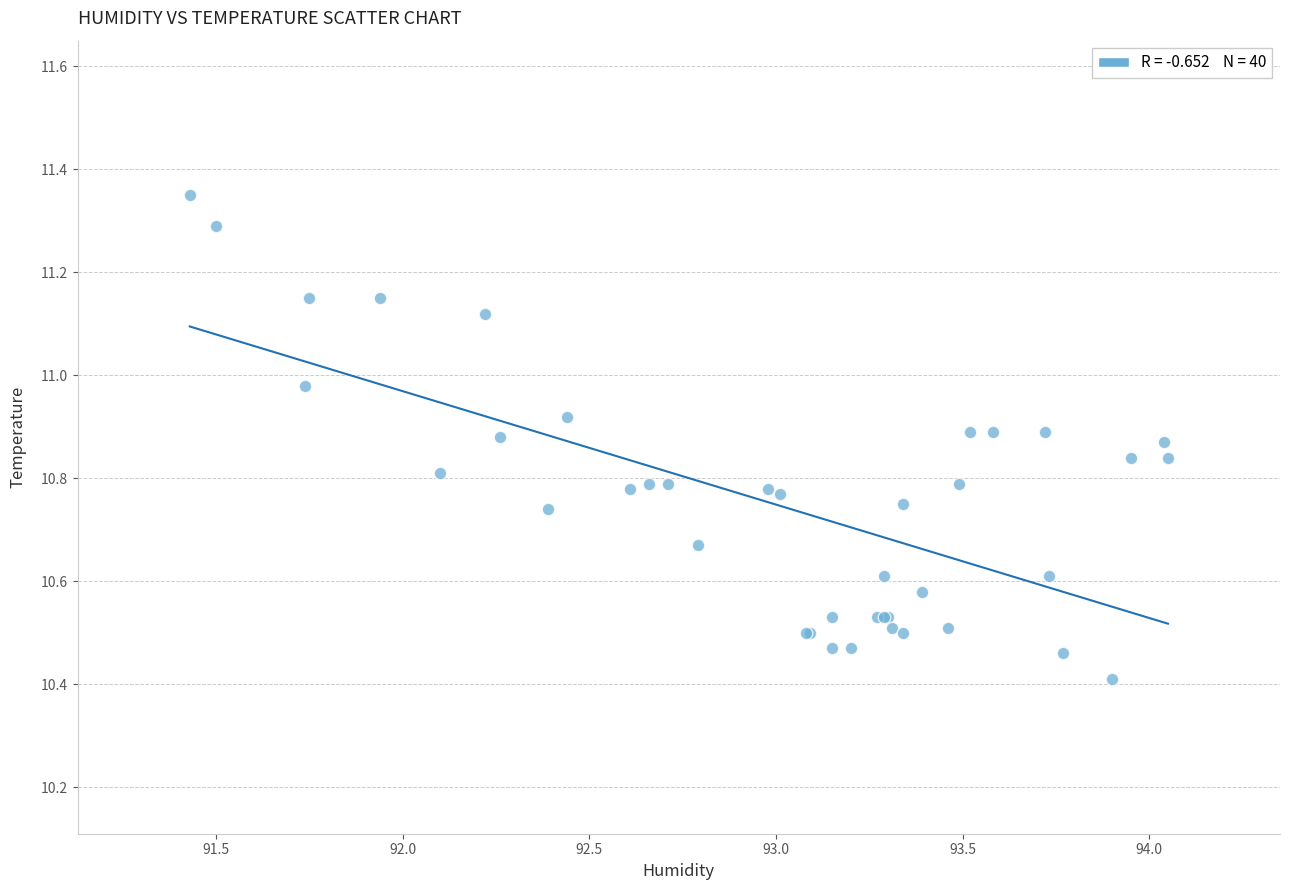

What Y value in the scatter plot is closest to 10?

10.4